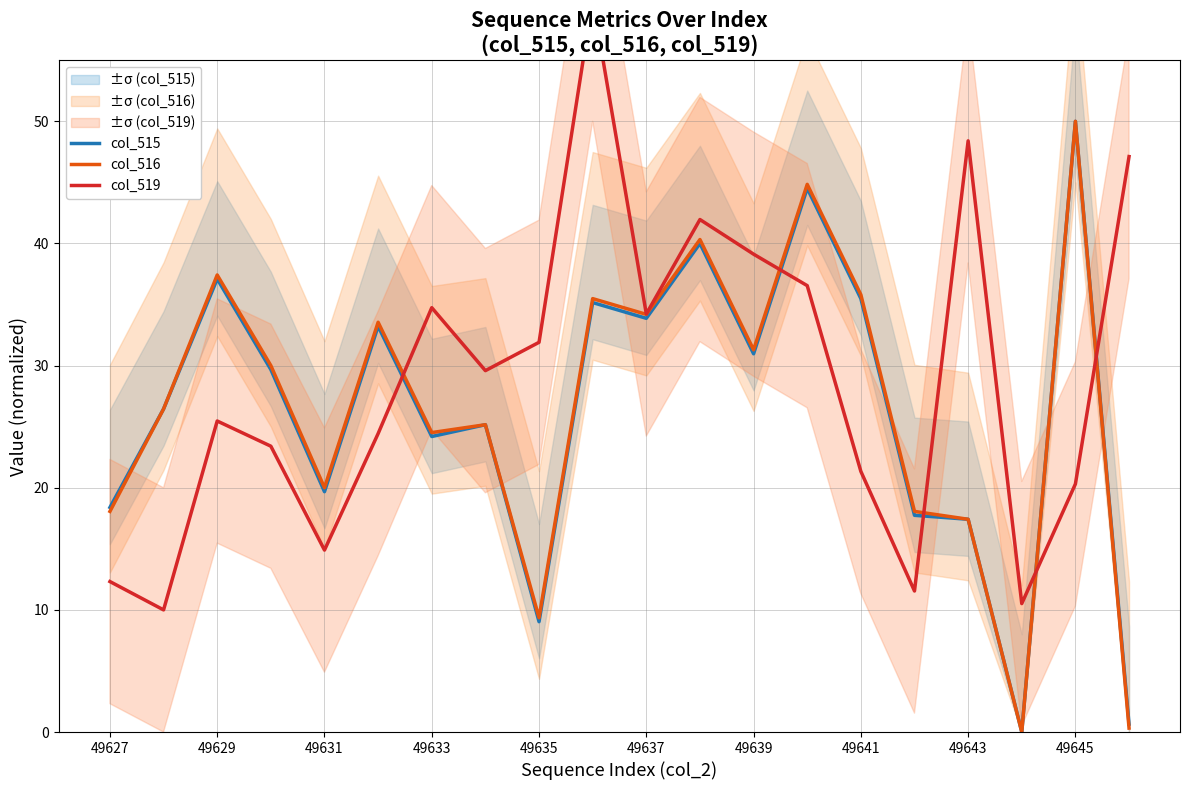

How many interior local valleys does the col_515 series have?

6